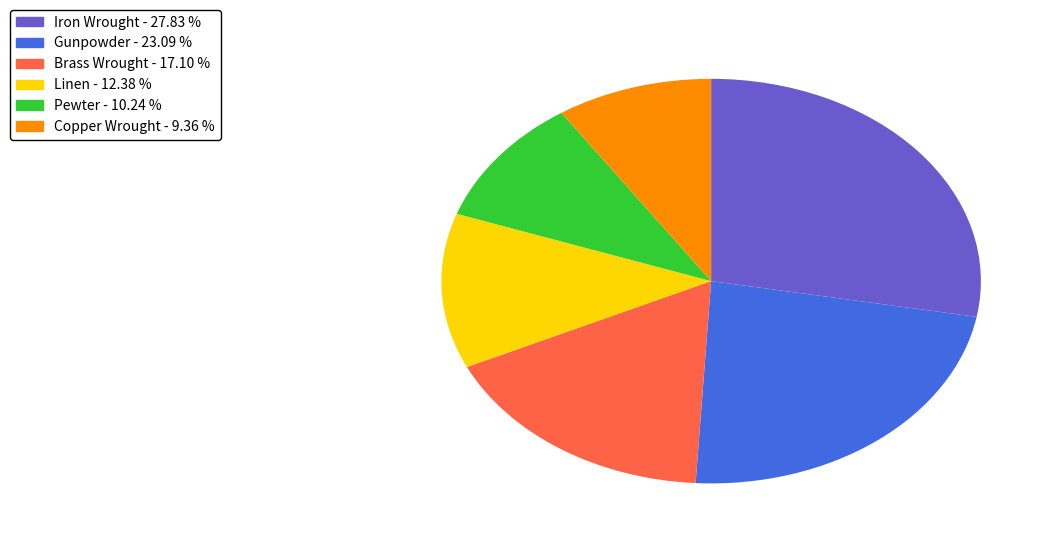

Does any single category account for the majority?

No